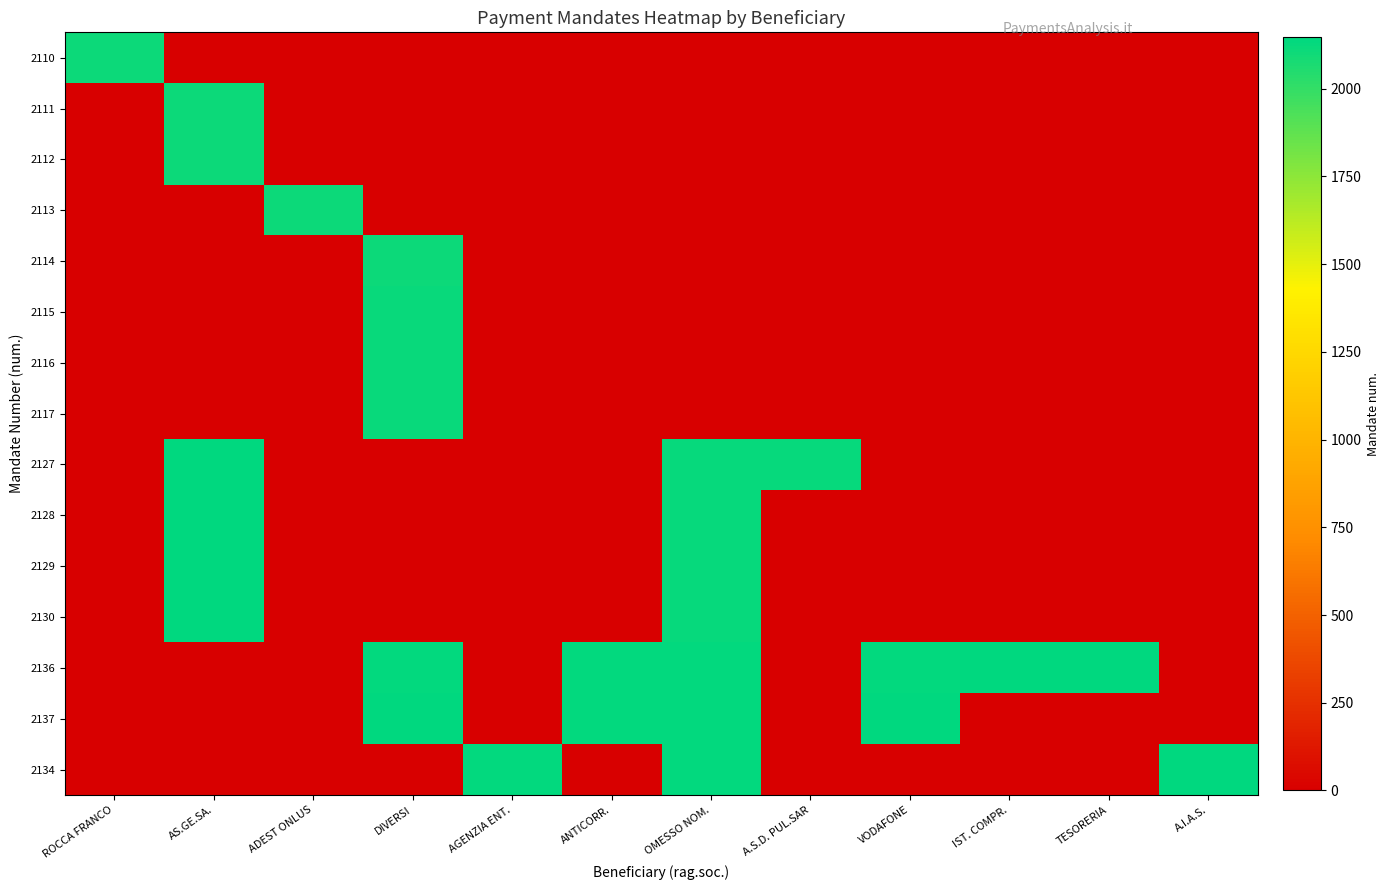

How many data points does each series have?

12